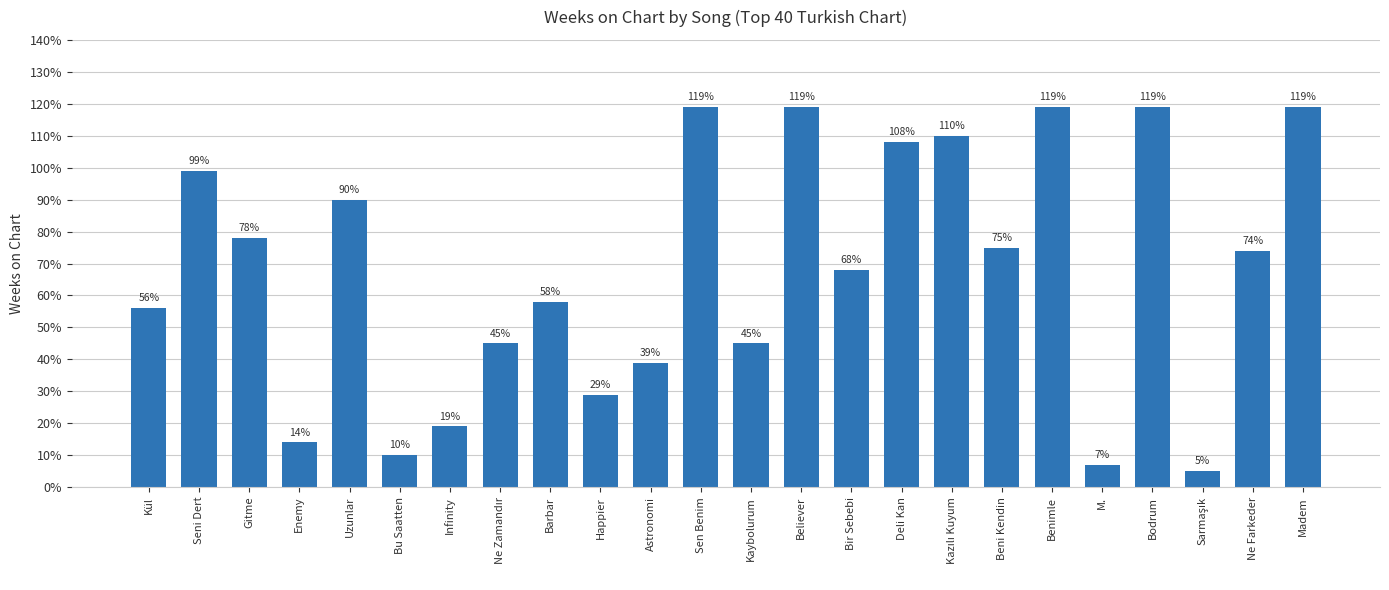

What is the value of the 8th bar from the left?

45